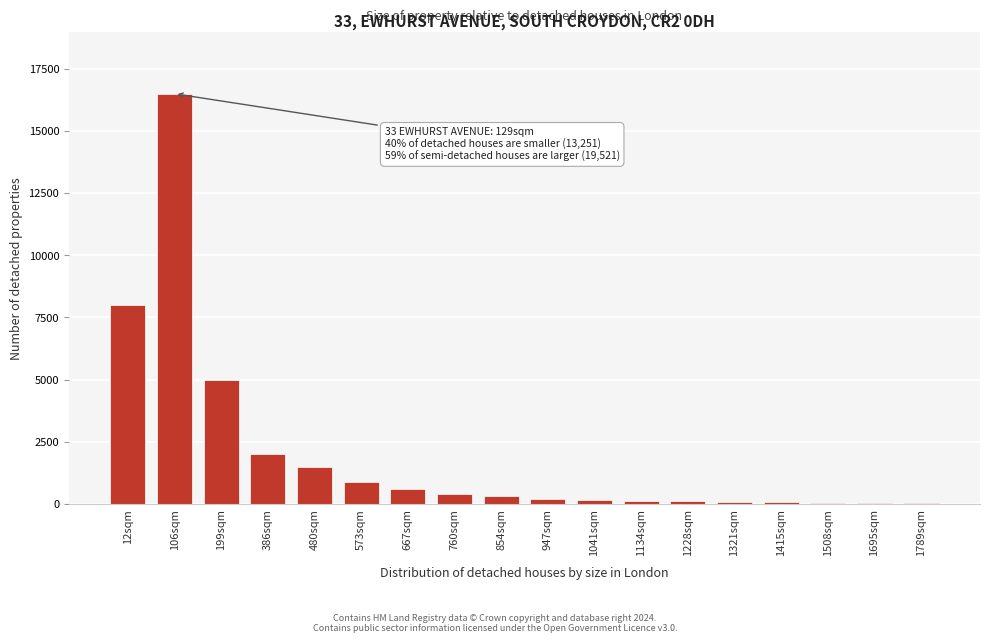

What is the sum of all values?

36030